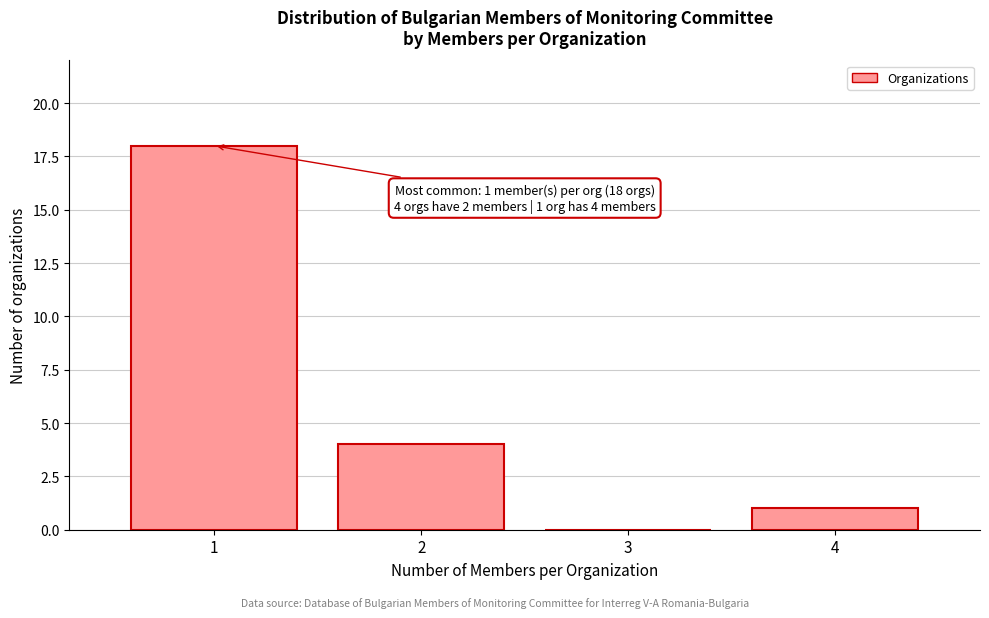

Over which range of the x-axis is the bar tallest?

0.5 to 1.5